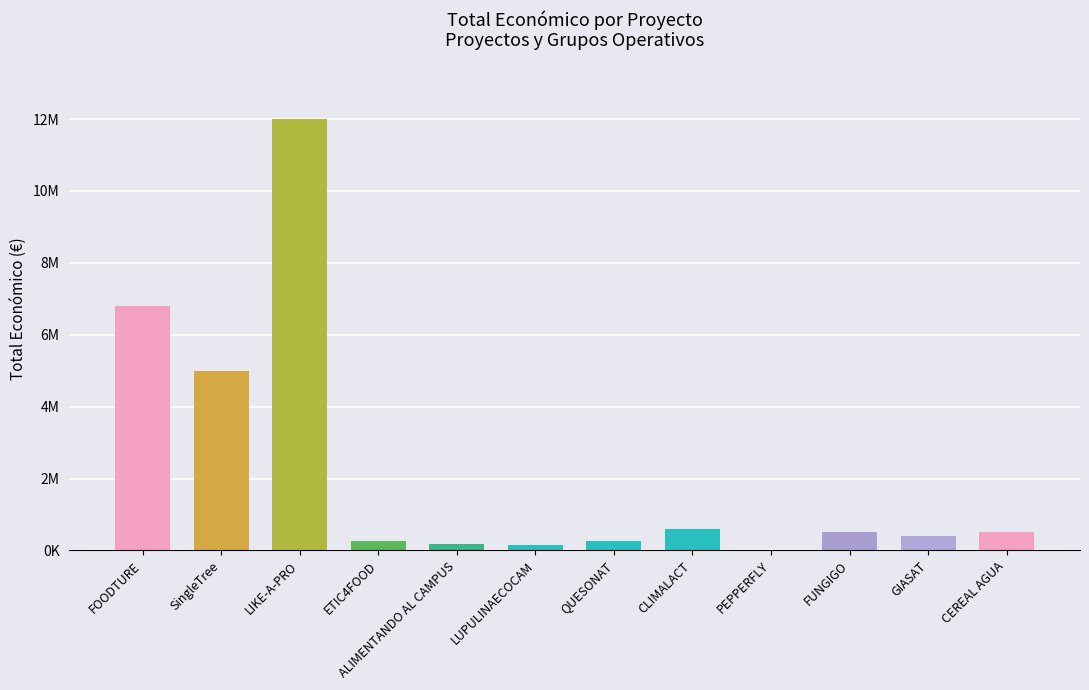

Are the bars horizontal?

No